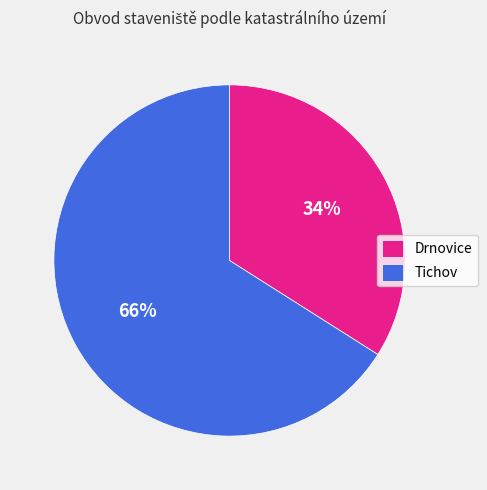

To the nearest percent, what portion does Drnovice represent?

34%